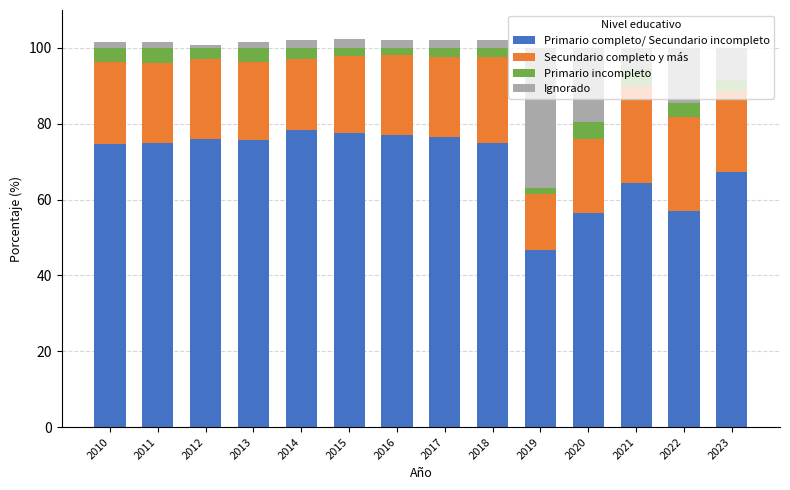

Does the chart contain any negative values?

No